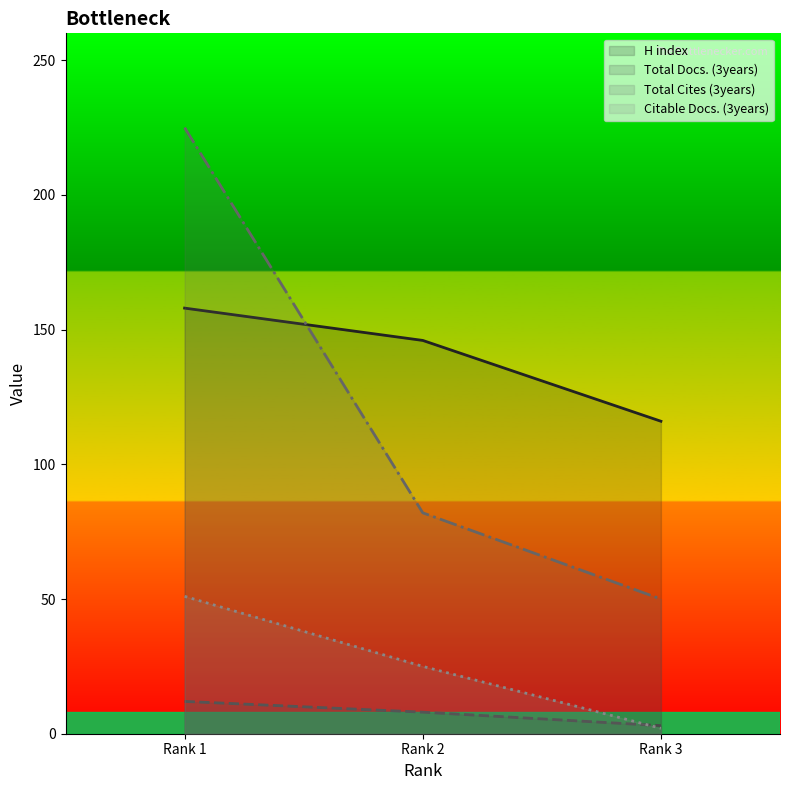

Is it true that H index equals 188 at Rank 3?

False